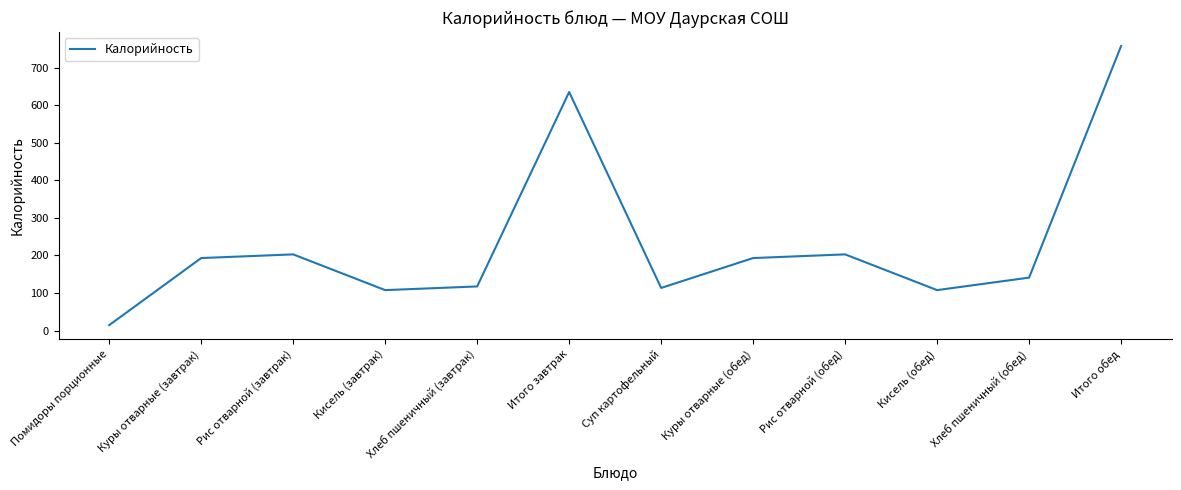

What is the approximate value at Хлеб пшеничный (обед)?

141.0